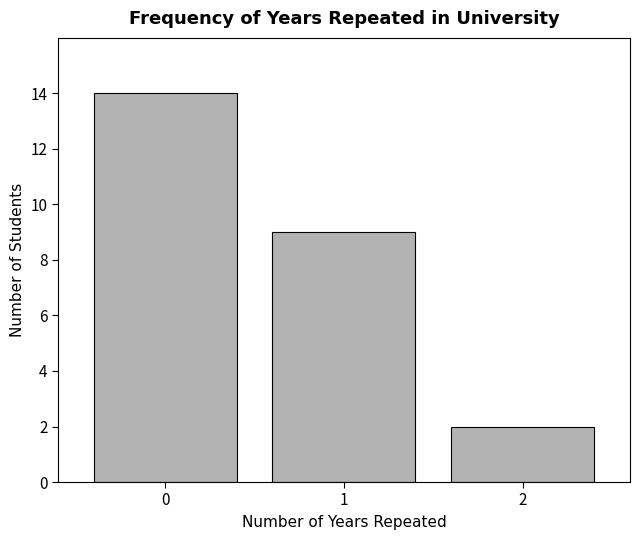

Reading right to left, transcribe all the data shown in this chart.

2	9	14